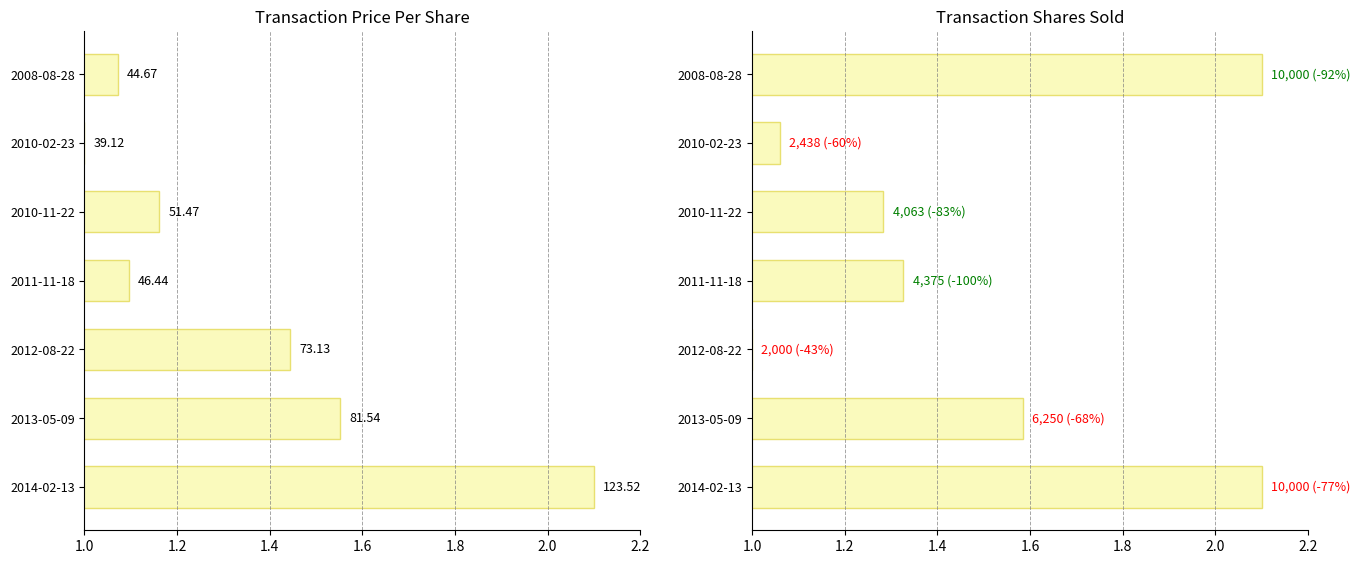

How many bars are there in total?

14